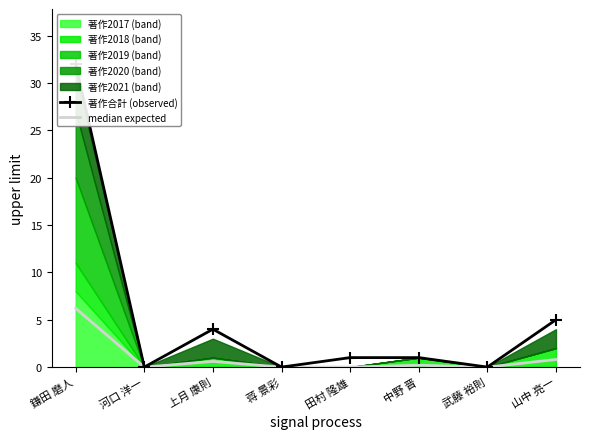

What is the difference between the highest and lowest values at 上月 康則?

3.4